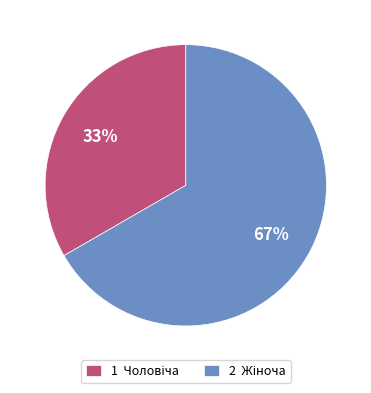

To the nearest percent, what is the average slice percentage?

50%